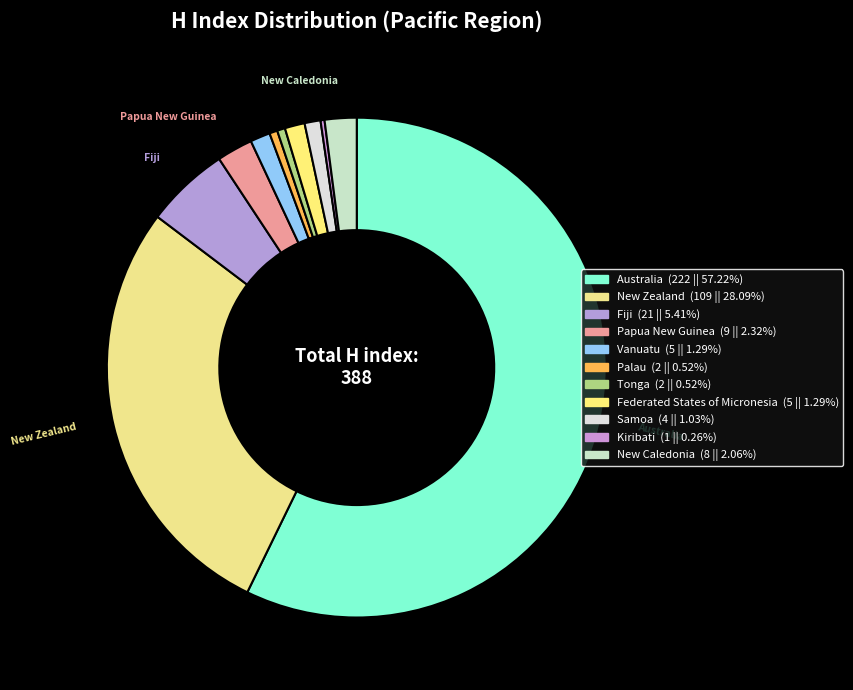

What is the change in value from Papua New Guinea to Tonga?

-7